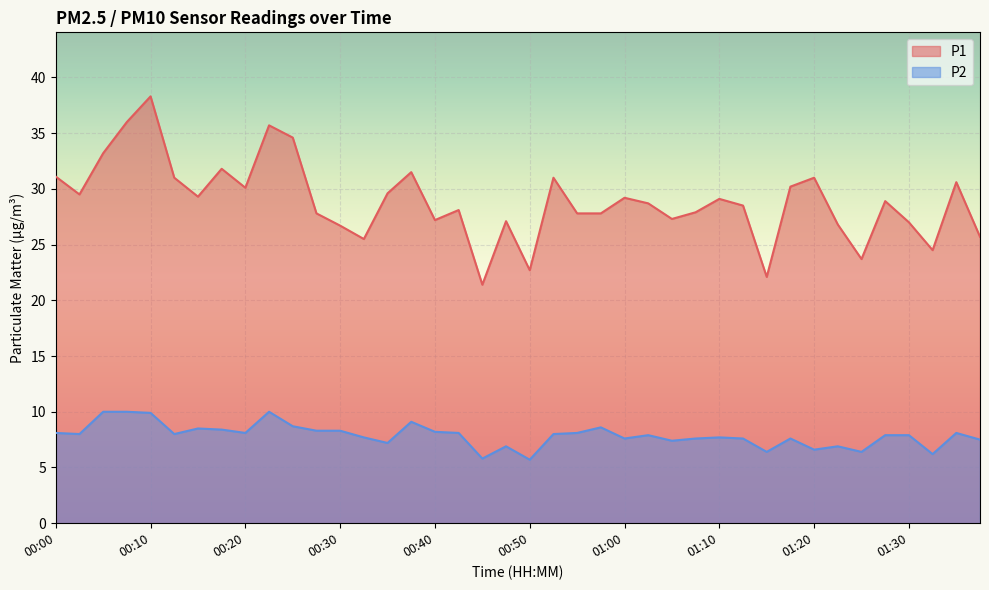

Which category has the highest value in the P2 series?

00:05